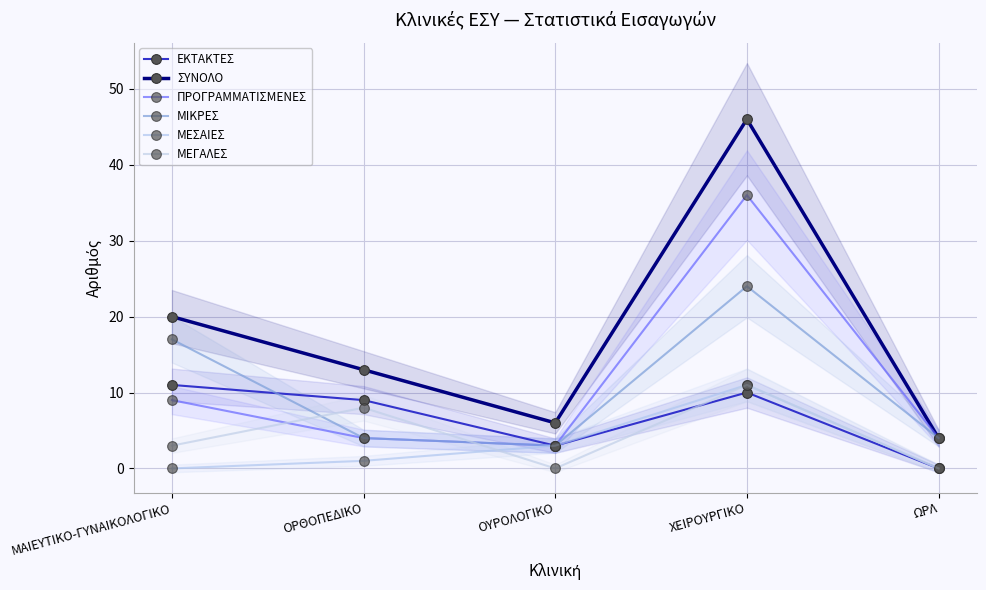

At which category is the sum across all series the highest?

ΧΕΙΡΟΥΡΓΙΚΟ